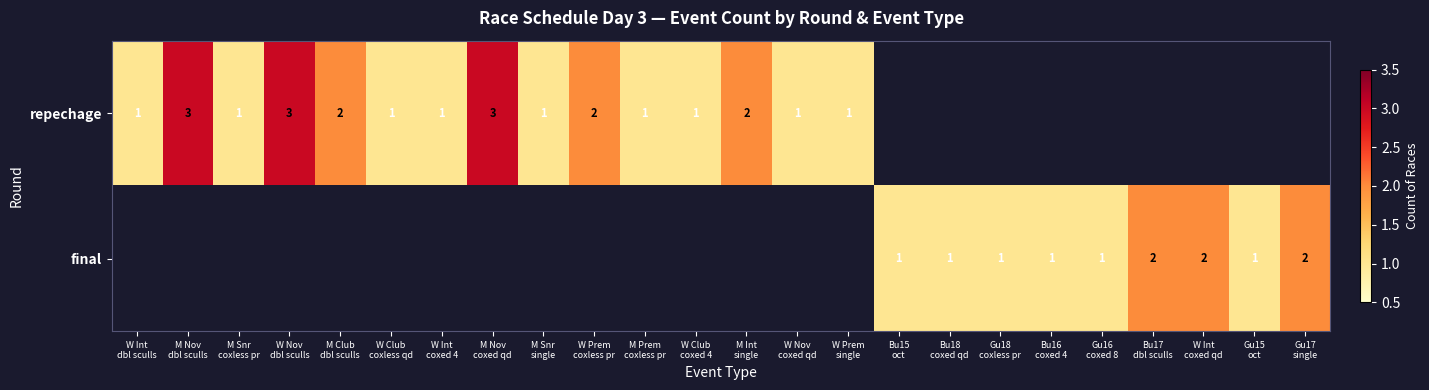

What is the difference between the second highest and second lowest values in the final series?

2